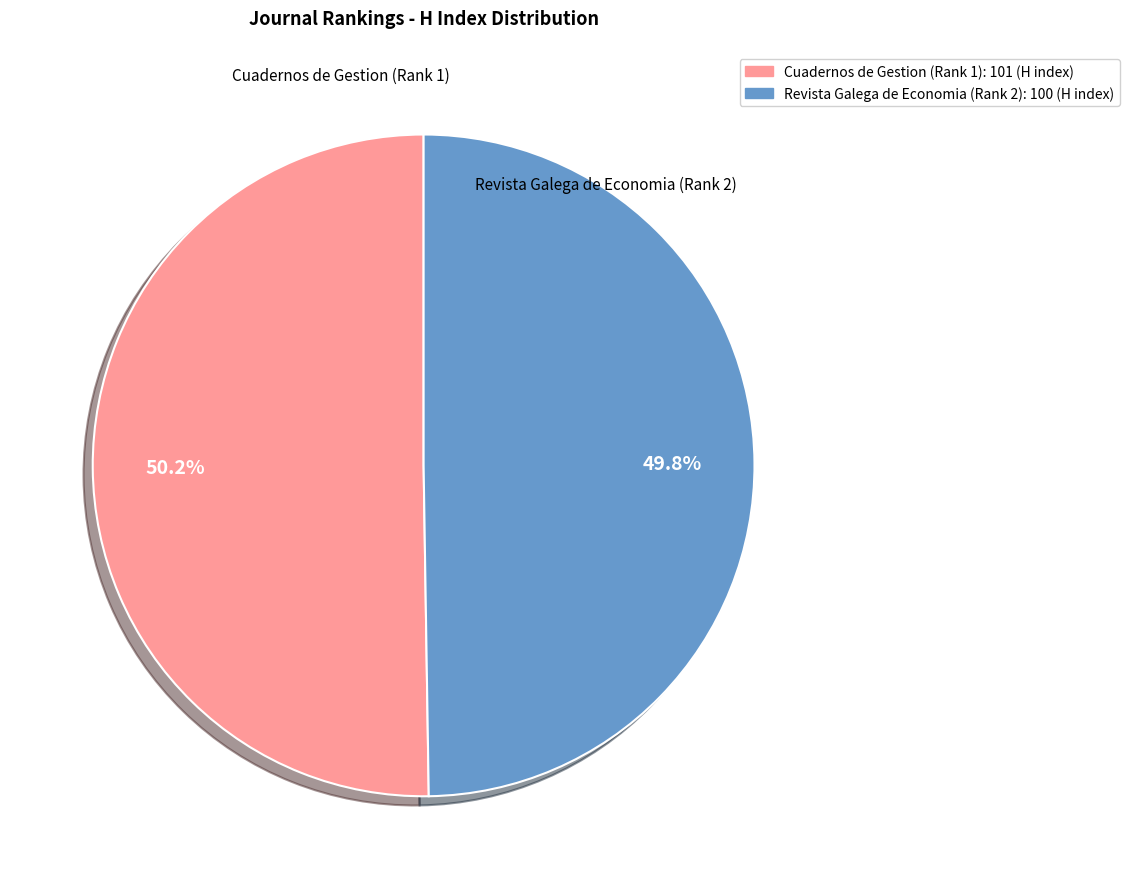

Is there any slice that represents more than half of the pie?

Yes